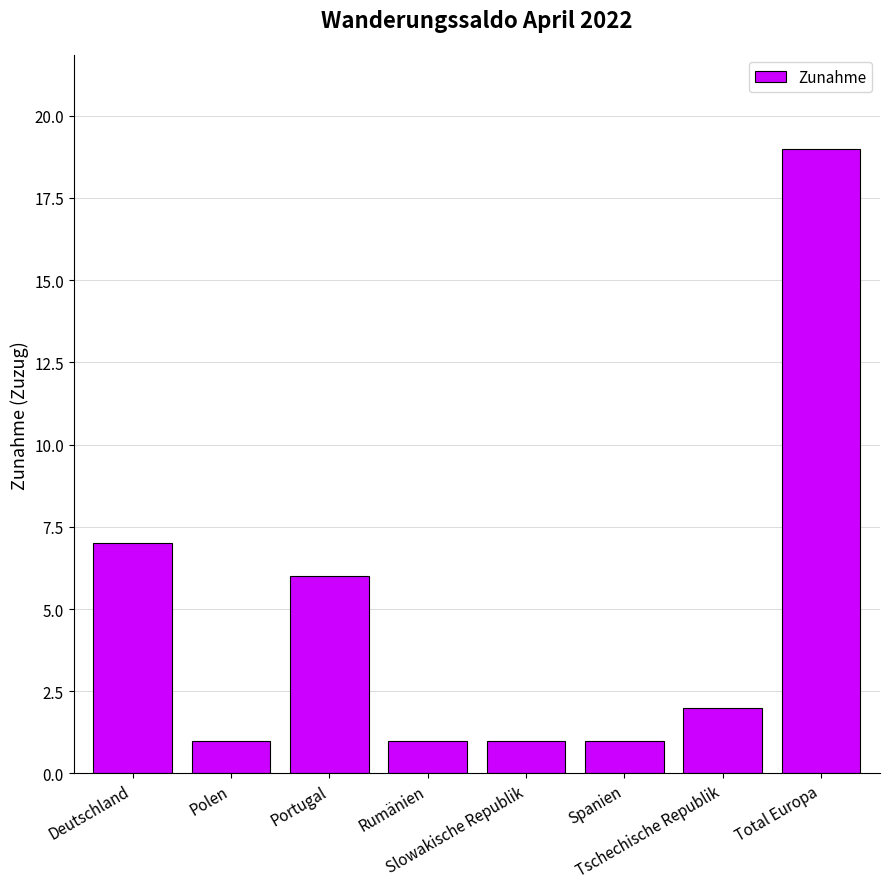

What is the sum of the values at Slowakische Republik and Deutschland?

8